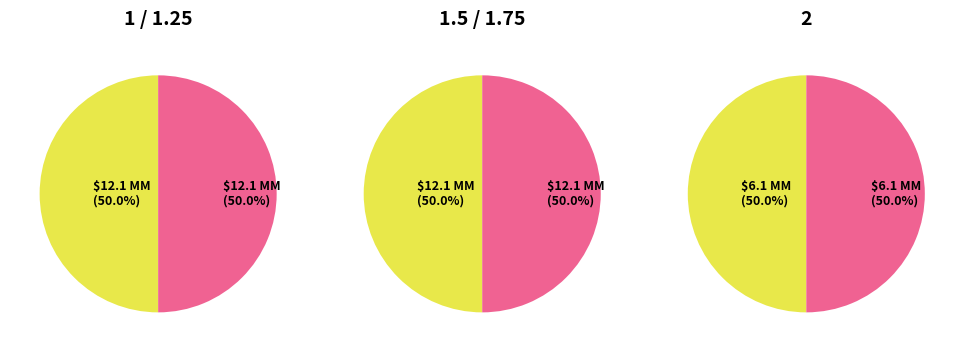

To the nearest percent, what percentage of the pie is 6062053?

10%